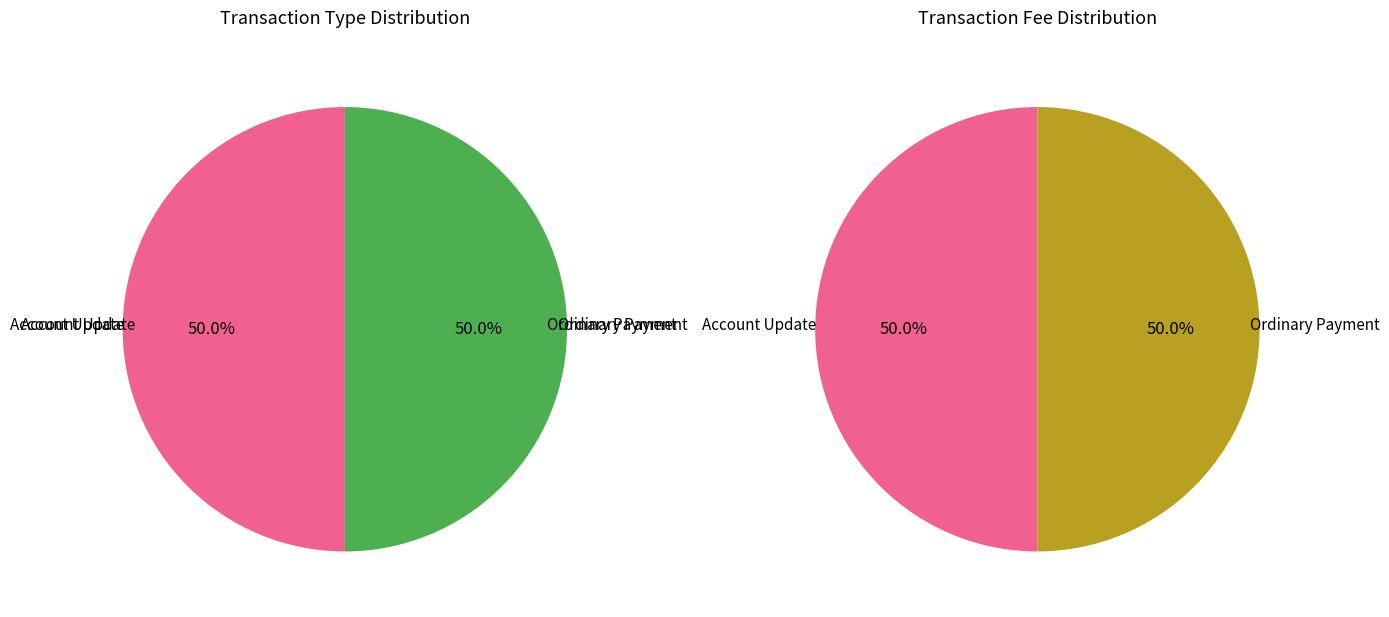

Which slice is the largest?

Ordinary Payment